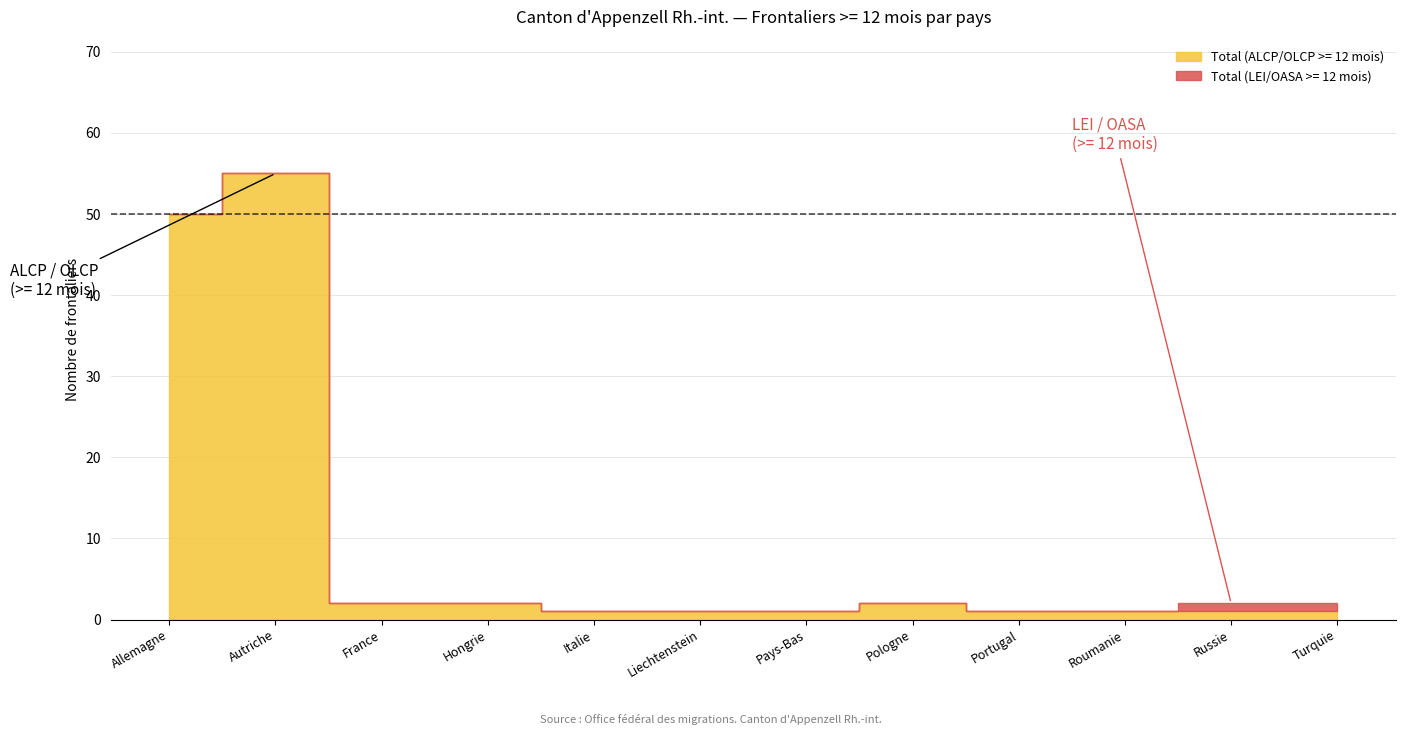

True or false: Total (LEI/OASA >= 12 mois) has a value of 0 at Autriche.

True